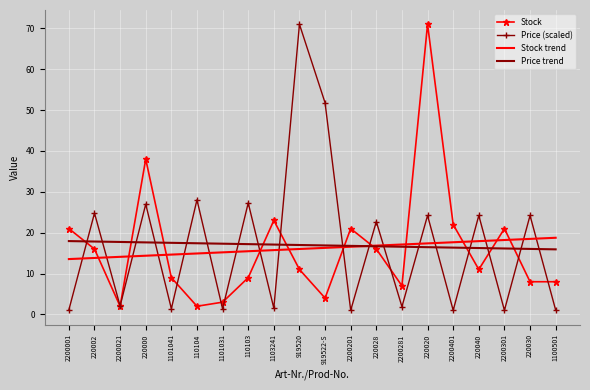

True or false: Stock has a value of 71.0 at 220020.

True